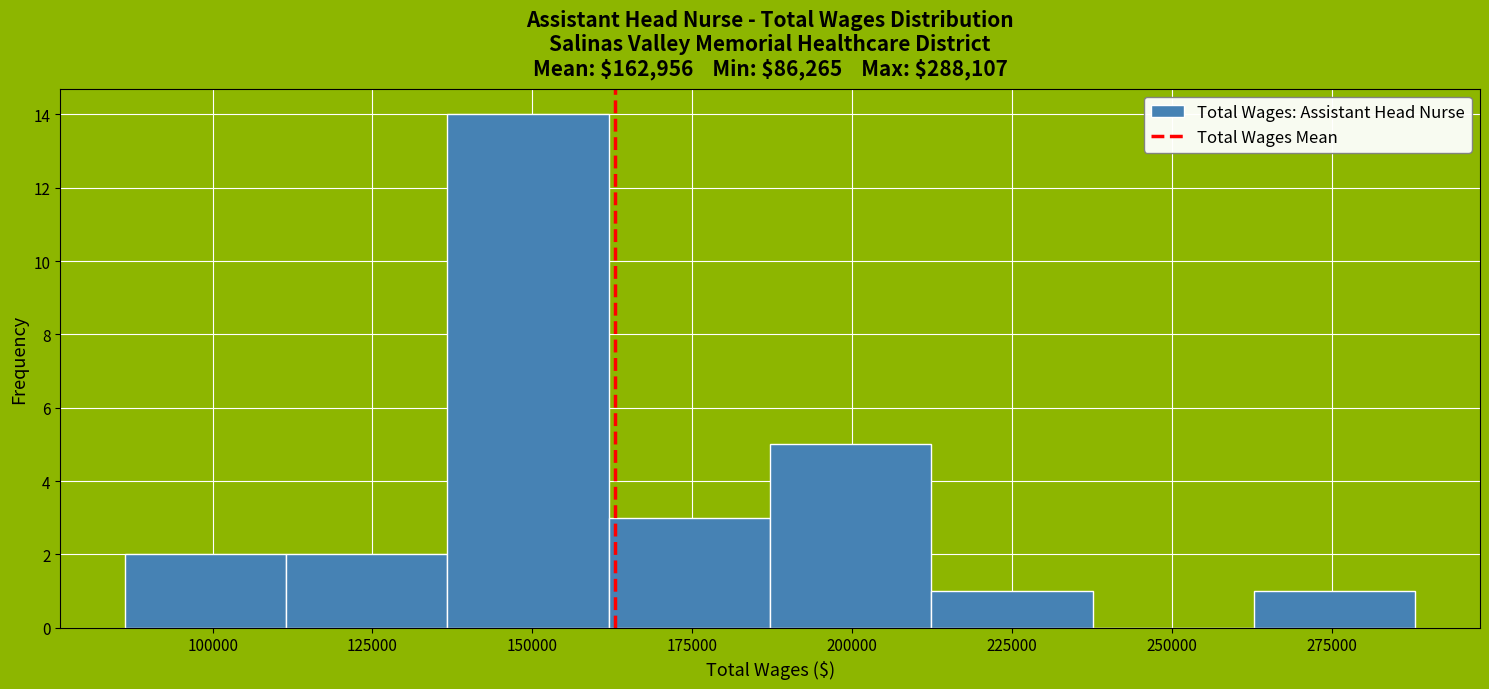

Over which range of the x-axis is the bar tallest?

135000 to 160000